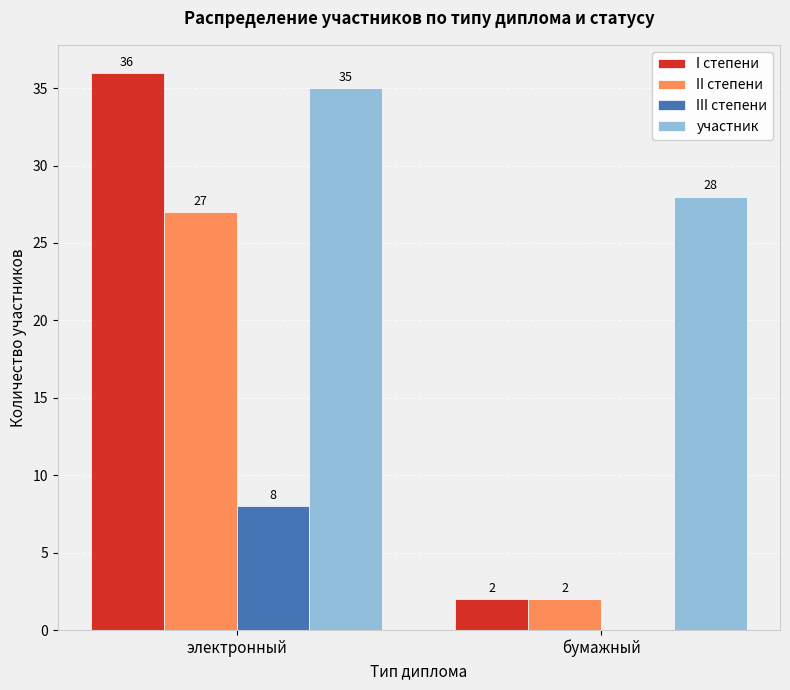

Which category has the highest value across all series?

электронный